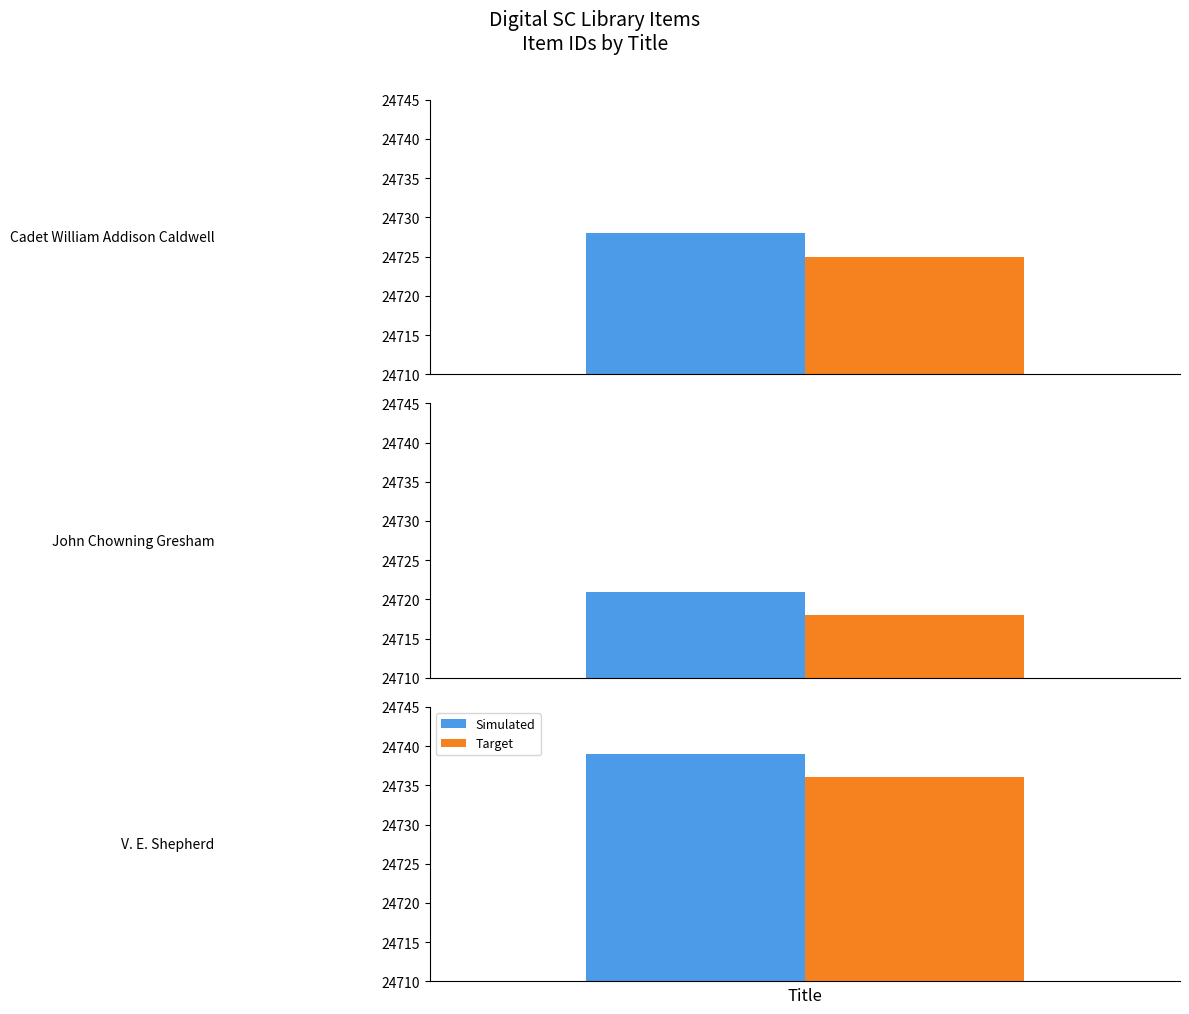

What is the change in value from John Chowning Gresham to V. E. Shepherd?

+18